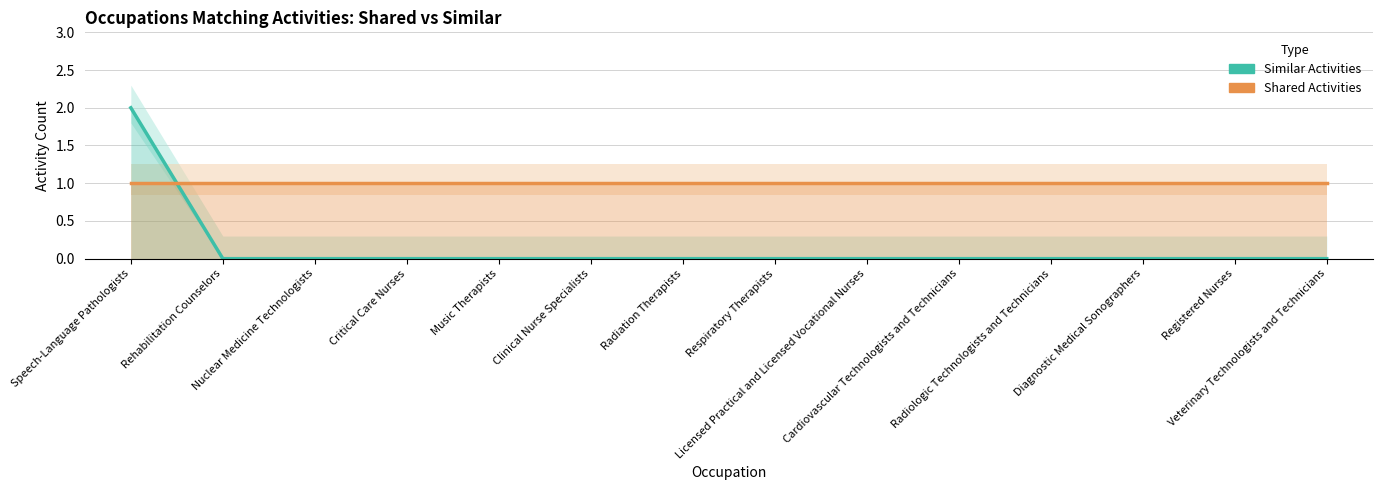

The value of Similar Activities at Registered Nurses is 0. True or false?

True